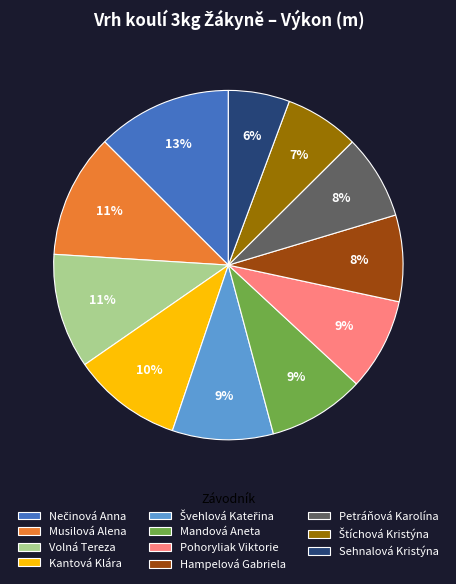

What is the smallest slice in the pie chart?

Sehnalová Kristýna